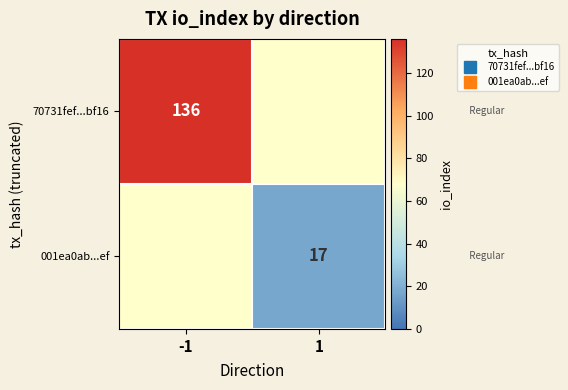

What is the maximum value for 70731fef...bf16?

136.0